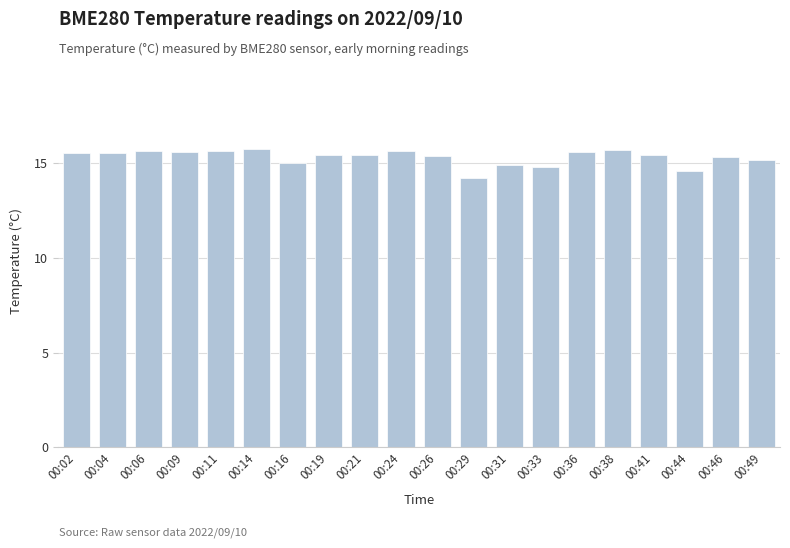

What is the maximum value shown in the chart?

15.8